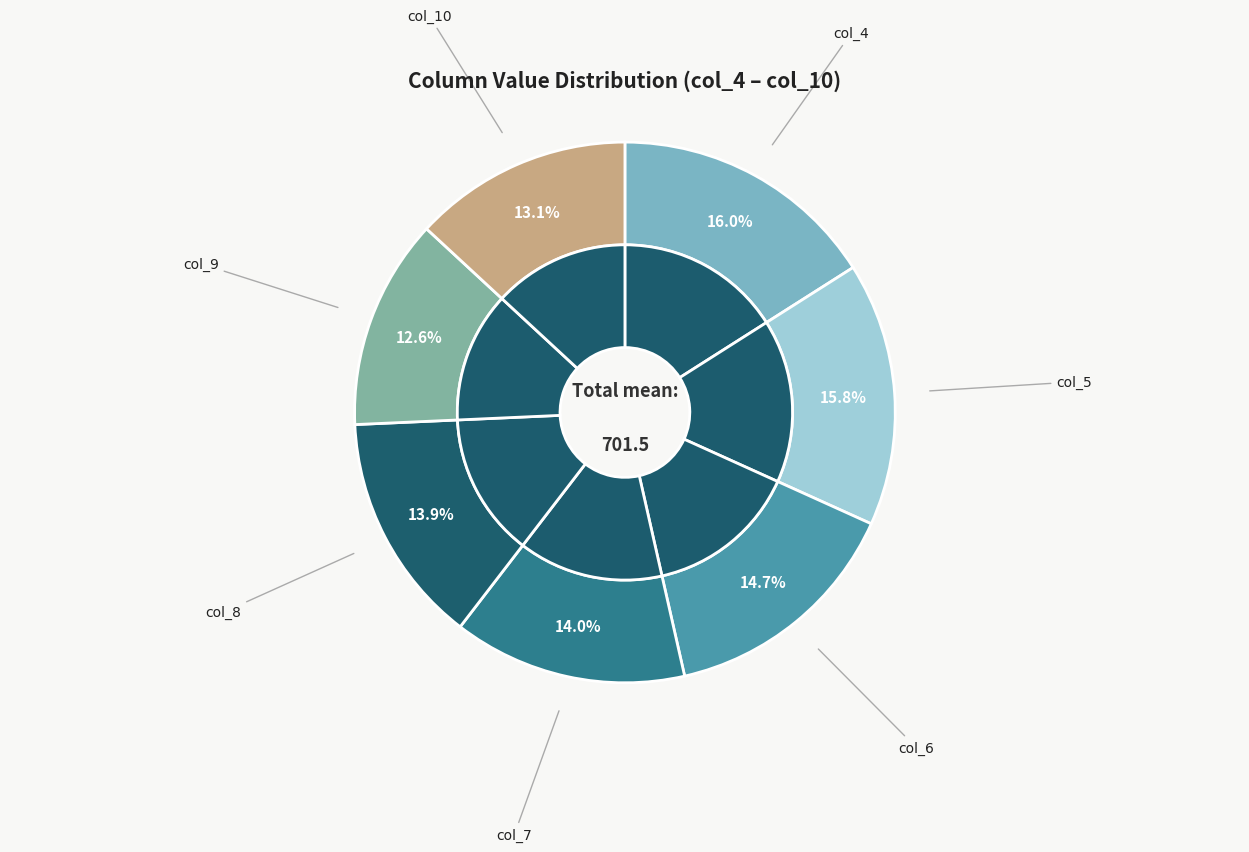

Which slice is the largest?

col_4 (93)